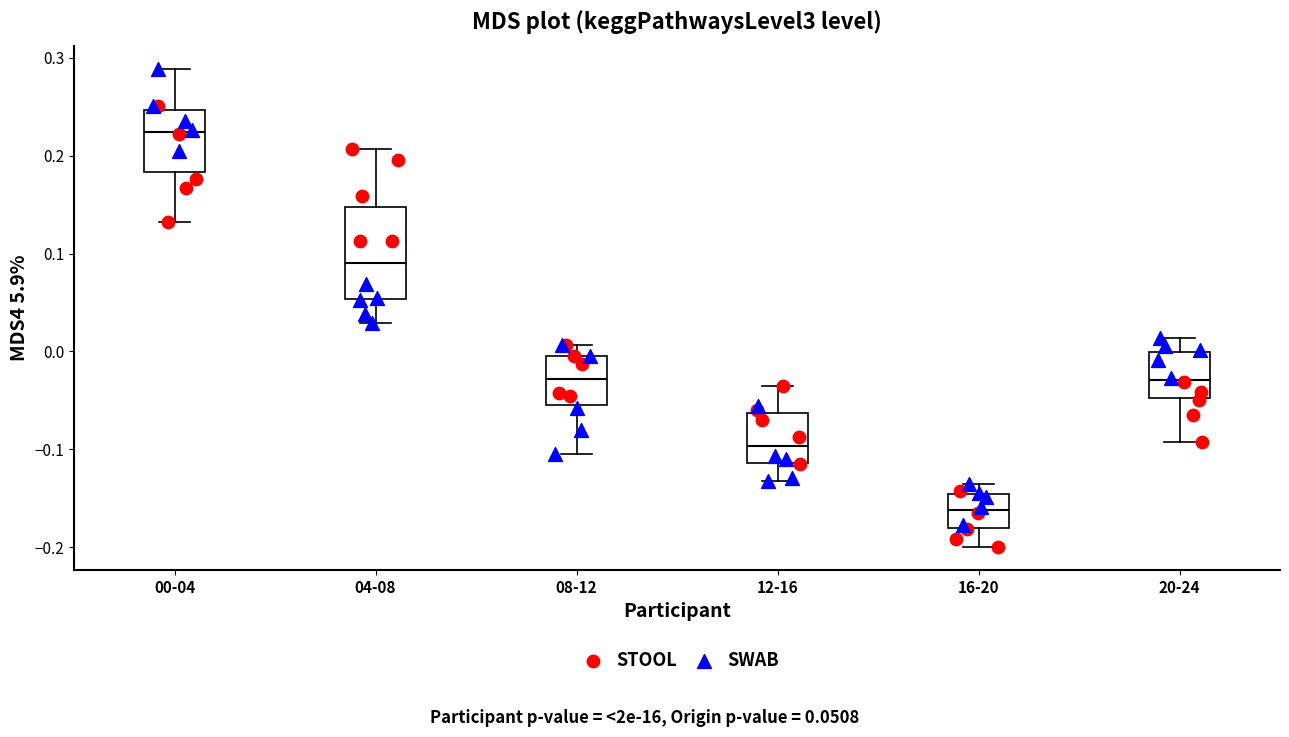

Which box's median line is the highest?

00-04